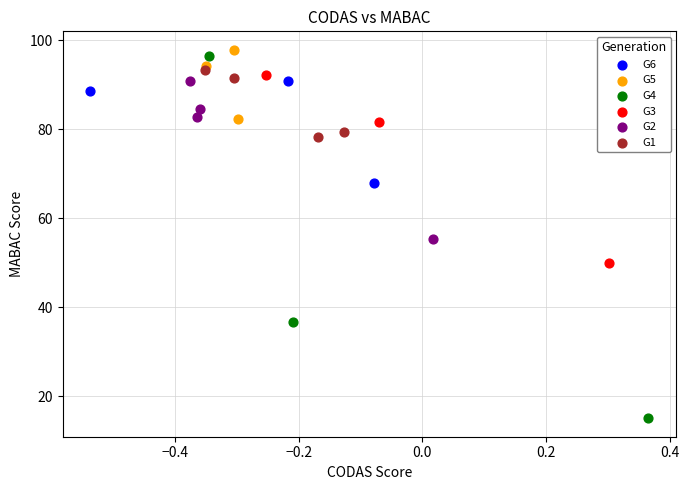

Which series reaches the minimum Y coordinate?

G4